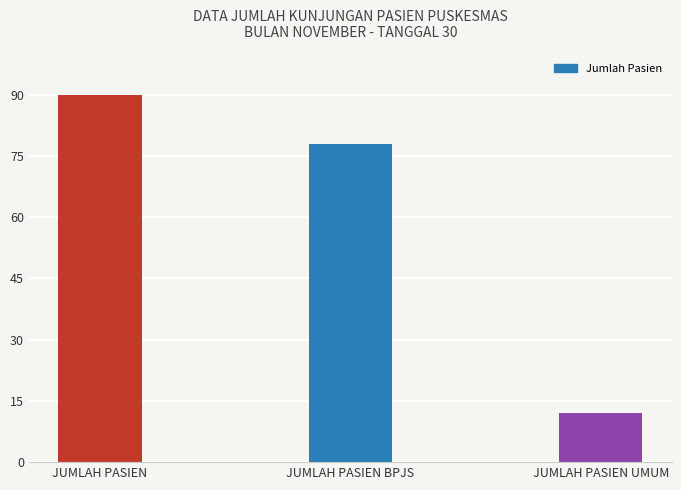

The value at JUMLAH PASIEN UMUM is 20. True or false?

False